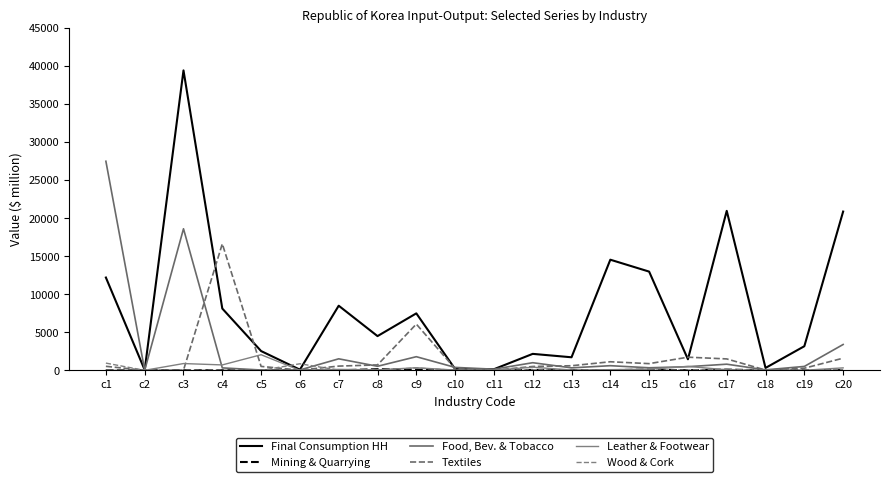

Where is Food, Bev. & Tobacco nearest to the value 13746?

c3